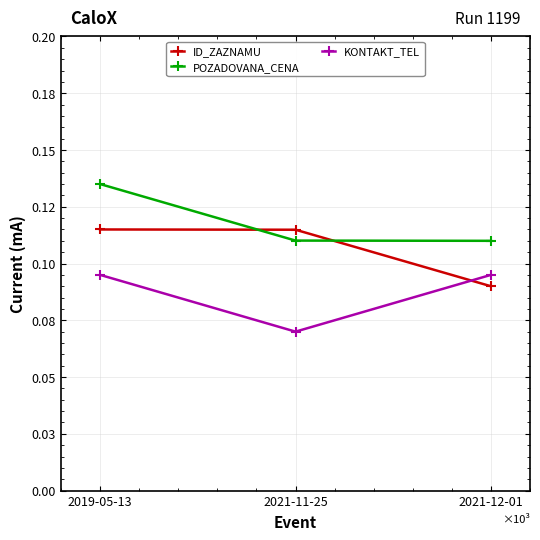

What are all the series names shown in the legend?

ID_ZAZNAMU, POZADOVANA_CENA, KONTAKT_TEL